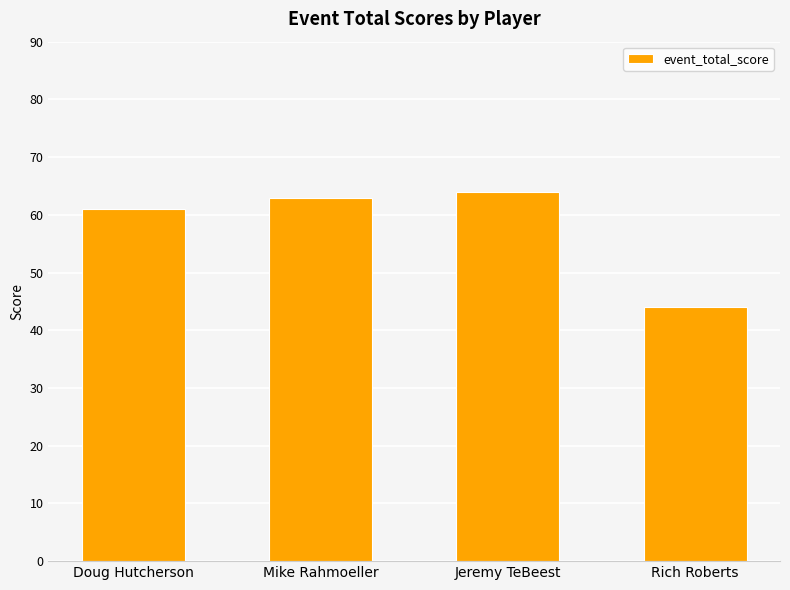

The value at Doug Hutcherson is 22. True or false?

False